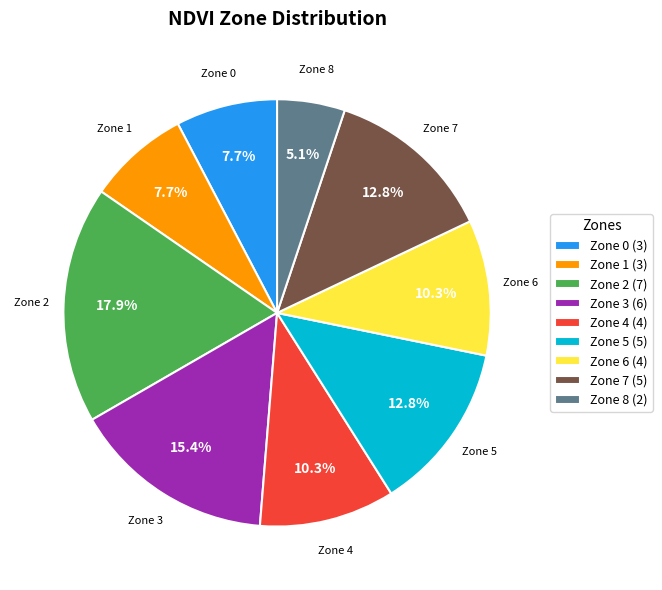

Do Zone 7 (5) and Zone 8 (2) together represent more than half of the pie?

No